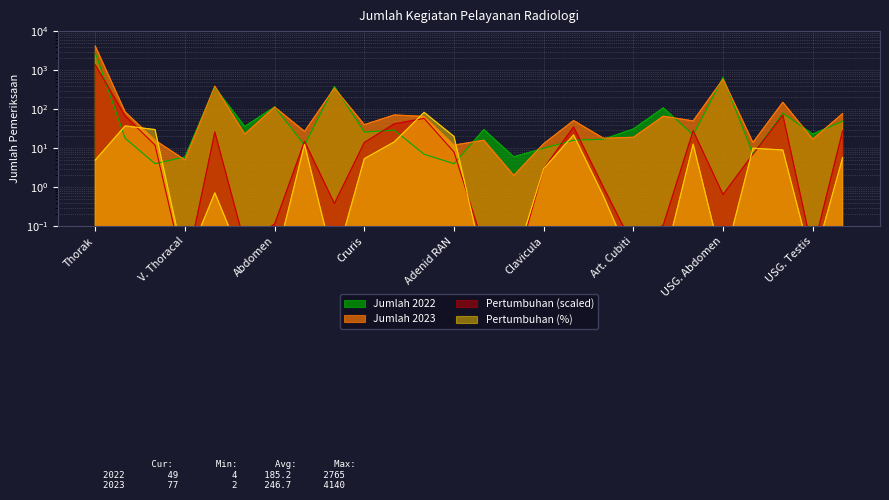

Rank the categories by Jumlah 2023 value from lowest to highest.

Nasal, V. Thoracal, Adenid RAN, Clavicula, USG. Musvolaskeletal, V. Cervical, Sinus Water, USG. Testis, Humeri, Art. Cubiti, Pelvis, Femur, Cruris, Manus, Art. Humeri, Calcaneus, Antebrachi, Pedis, USG. Mammae, Cranium, Abdomen, USG. Colli, Art. Genue, V. Lumbal Sarcal, USG. Abdomen, Thorak